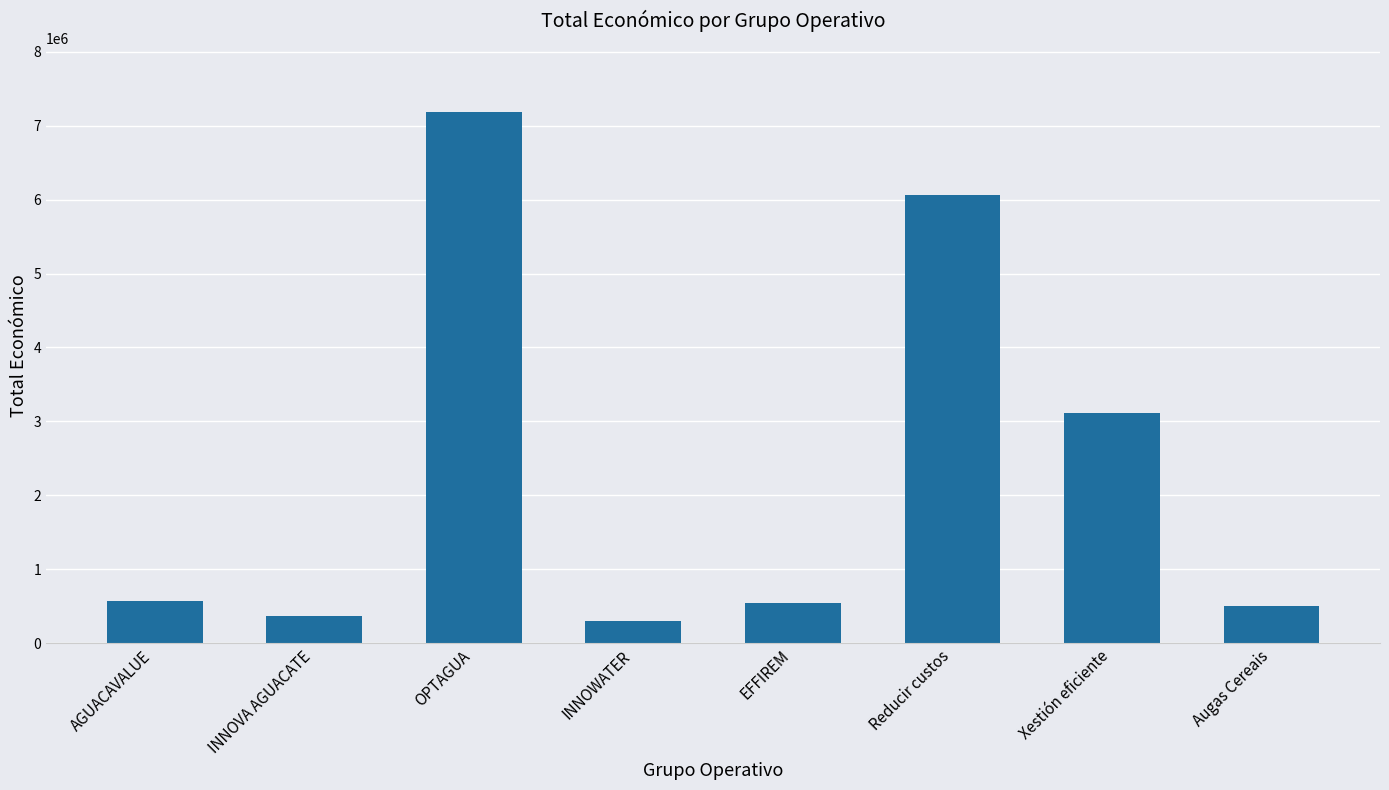

How many bars are there in total?

8